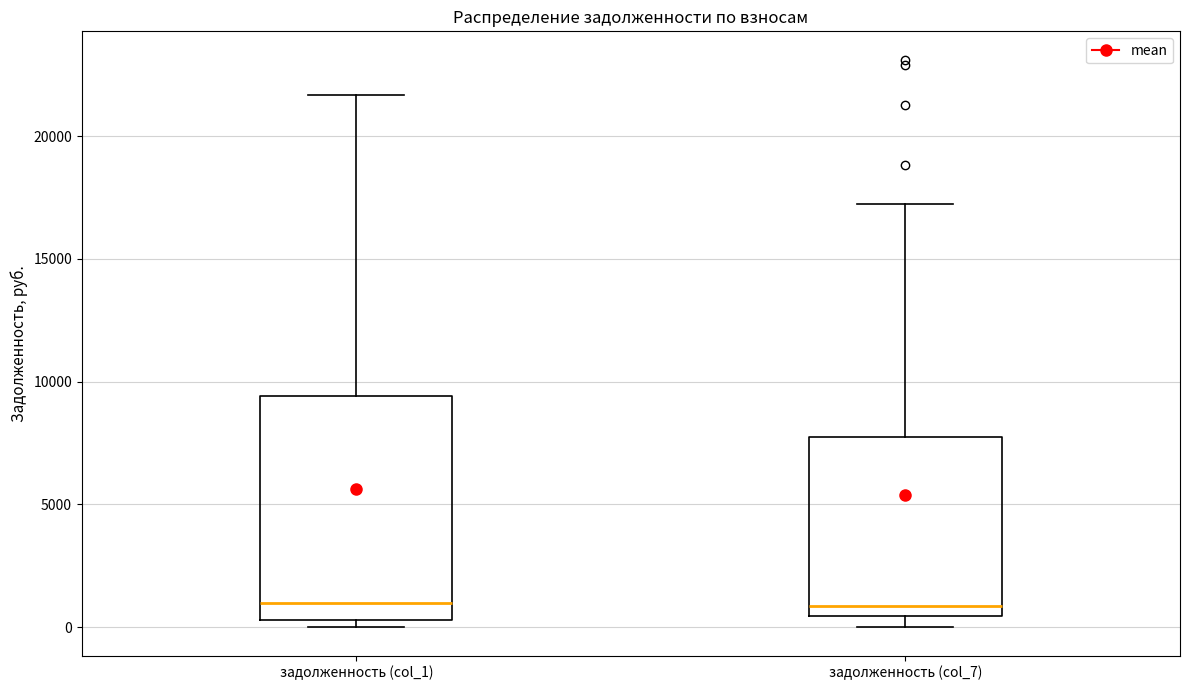

Reading left to right, transcribe this box plot: for each box, give where its median line is, the range the box spans, and where its two whiskers end, as read against the y-axis. The values are not printed on the chart, so give them approximately, as read against the axis.

задолженность (col_1): median 1000, box 500 to 9500, whiskers 0 to 21500
задолженность (col_7): median 1000, box 500 to 7500, whiskers 0 to 17000